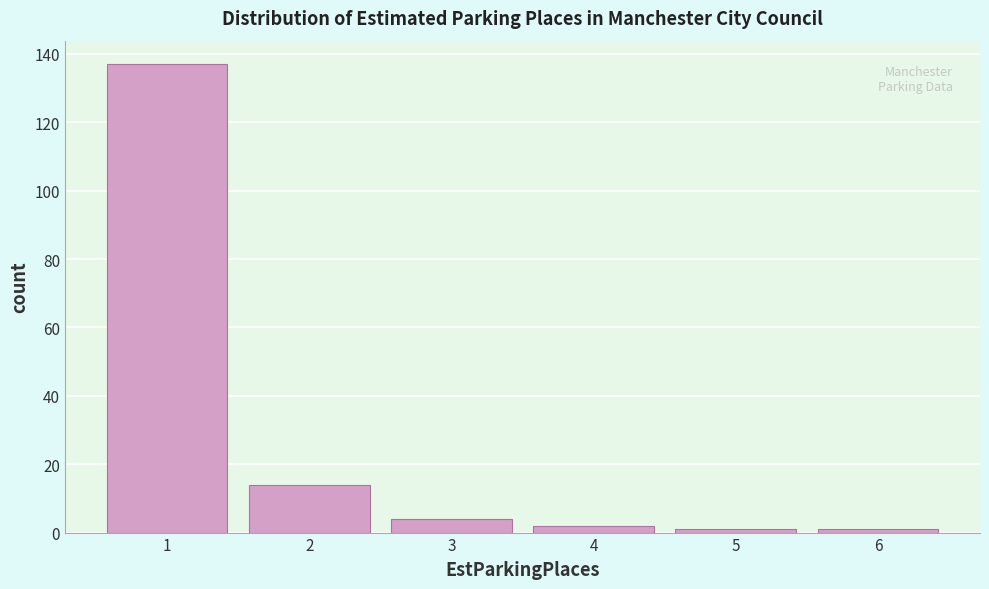

Reading left to right, transcribe this chart: for each bar, give the range it covers on the x-axis and its height. The values are not printed on the chart, so give them approximately, as read against the axis.

0.5 to 1.5: 138
1.5 to 2.5: 14
2.5 to 3.5: 4
3.5 to 4.5: 2
4.5 to 5.5: under 2
5.5 to 6.5: under 2